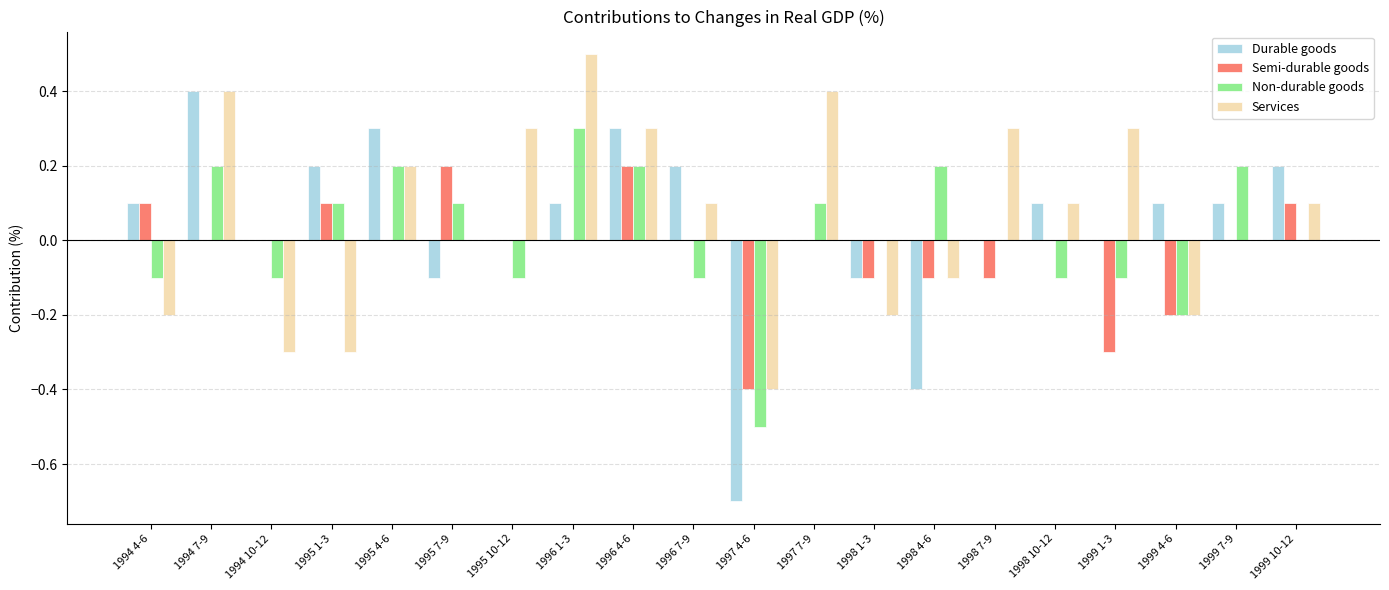

Between 1994 4-6 and 1994 7-9, which series saw the biggest shift?

Services